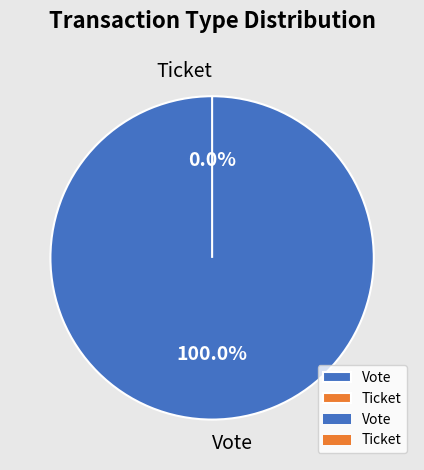

True or false: Ticket accounts for 1% of the total.

False